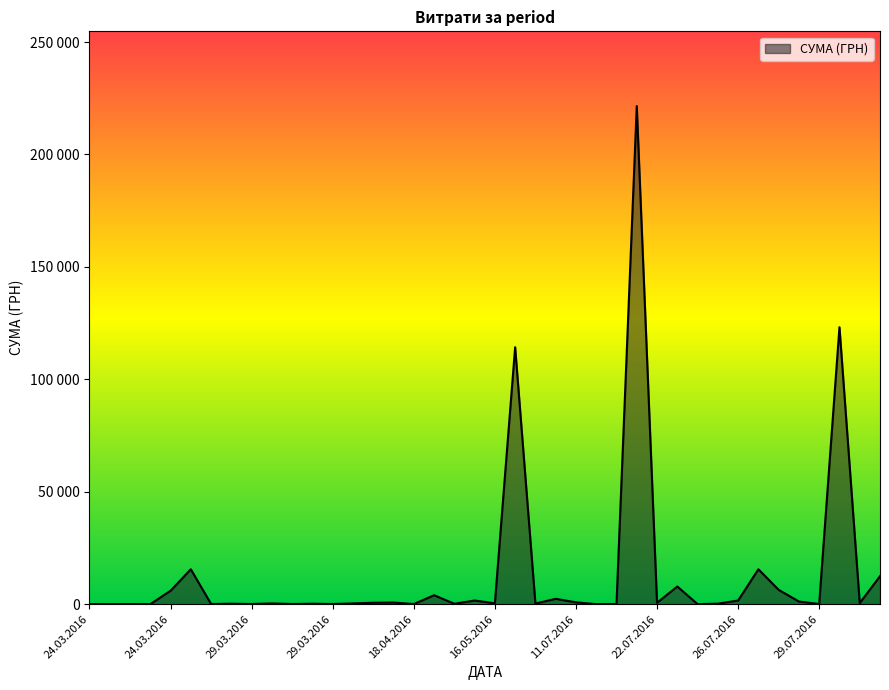

Which label corresponds to the largest value in the chart?

18.07.2016